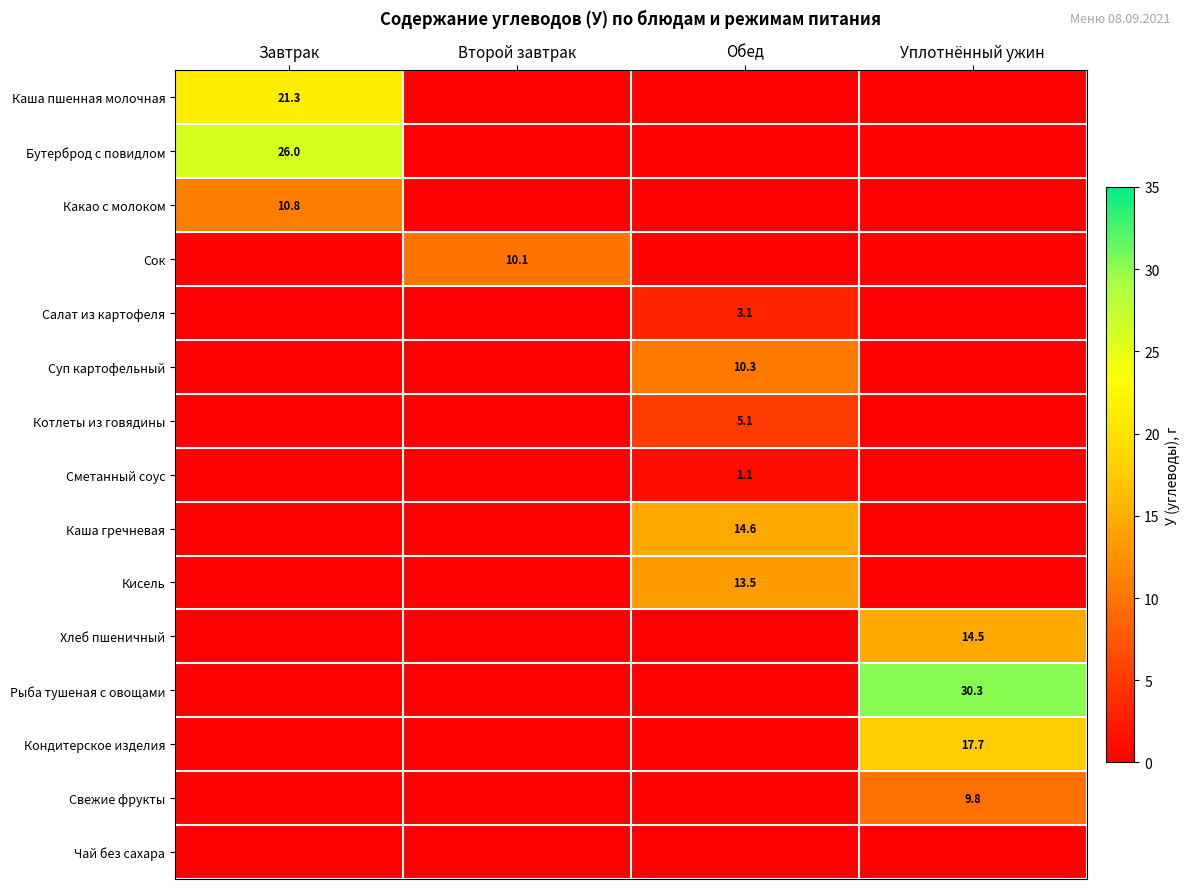

Between Завтрак and Обед, which is larger?

Завтрак